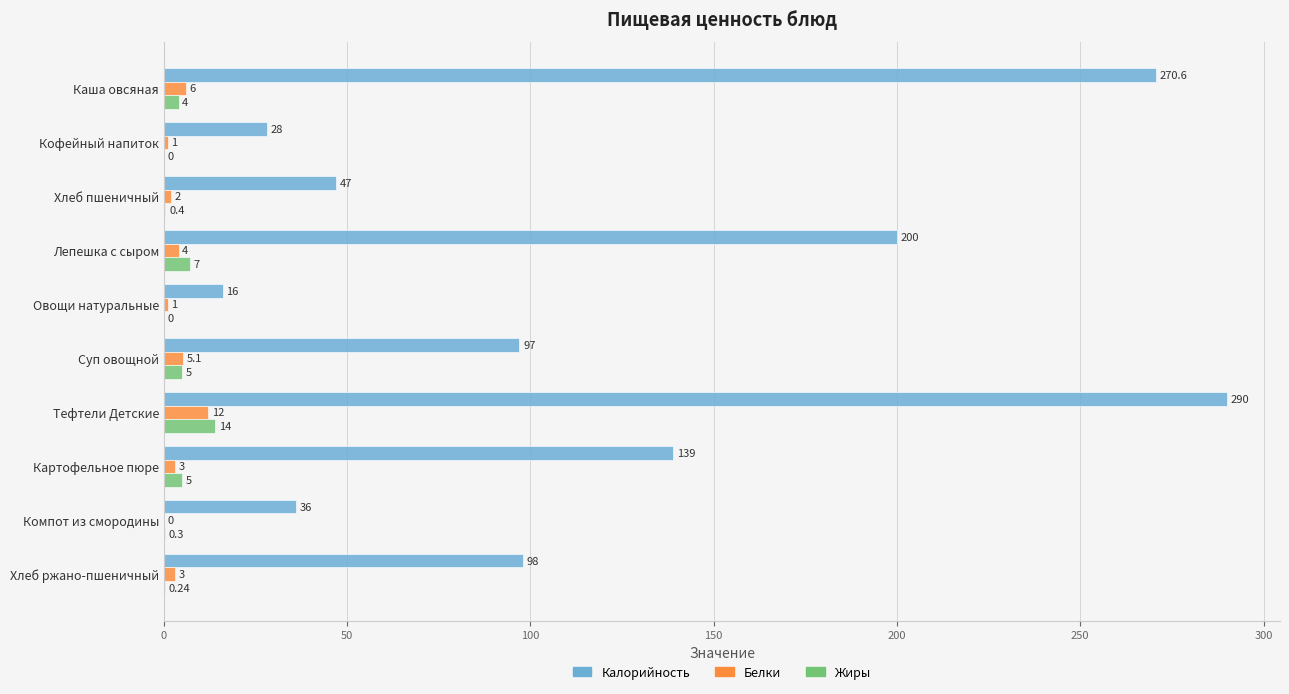

Between Каша овсяная and Хлеб ржано-пшеничный, which series saw the biggest shift?

Калорийность